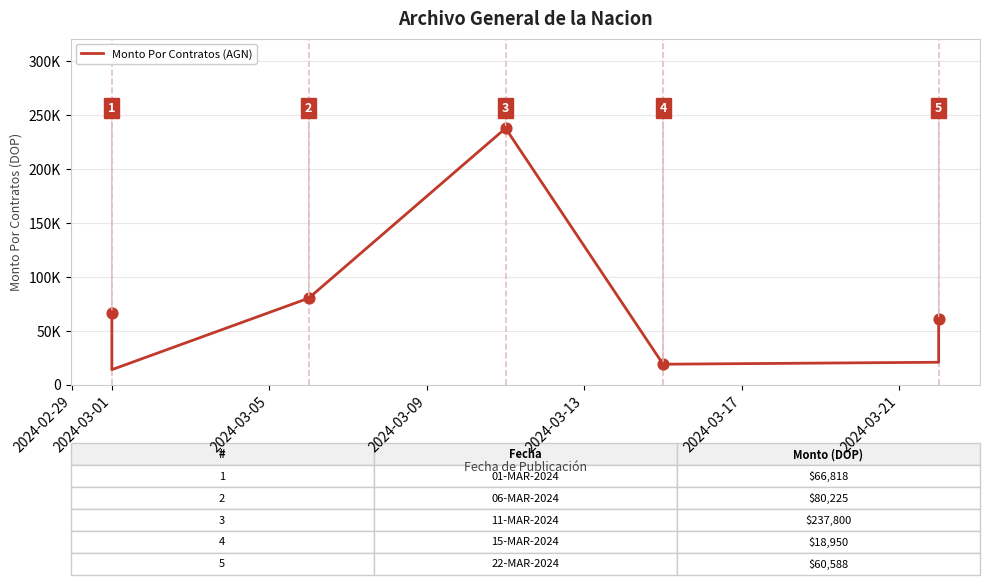

Approximately how many times larger is the value at 2024-03-17 compared to 2024-03-13?

0.1